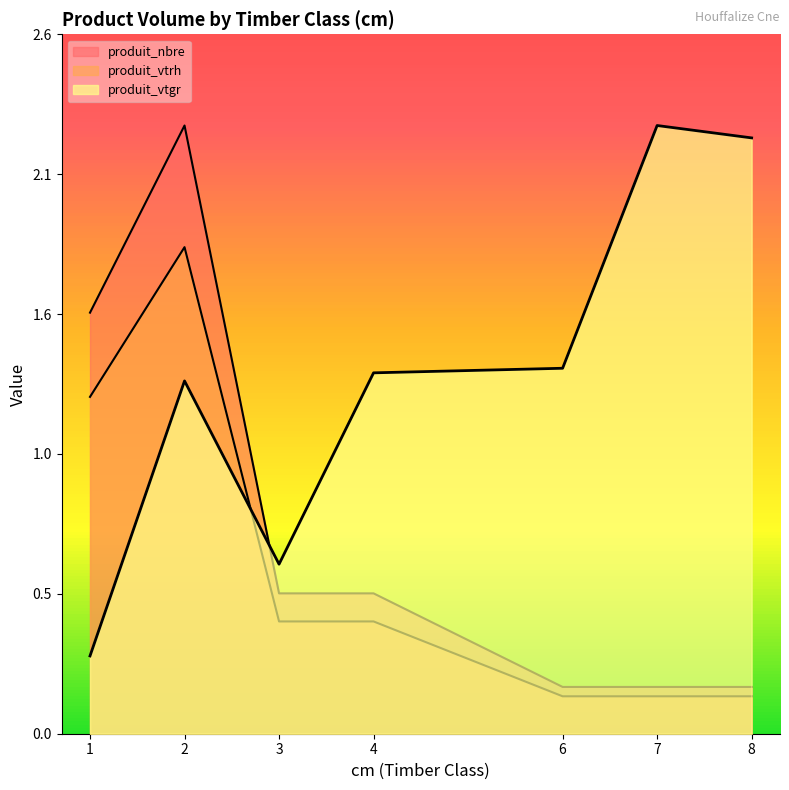

How many data points does each series have?

7